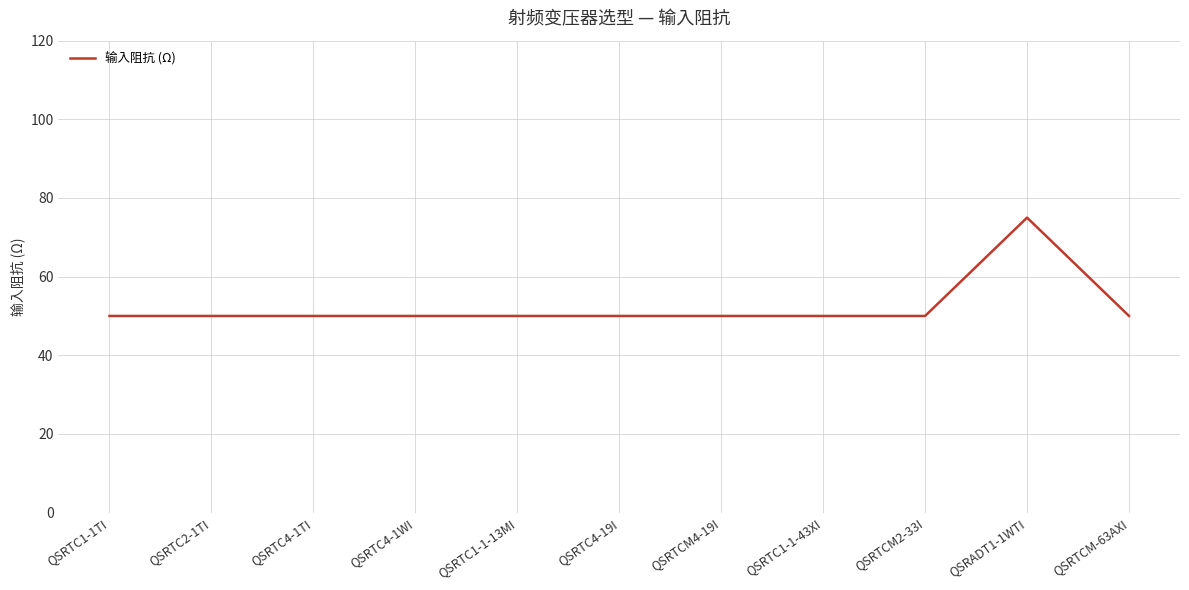

What position from the left is QSRTC4-19I?

6